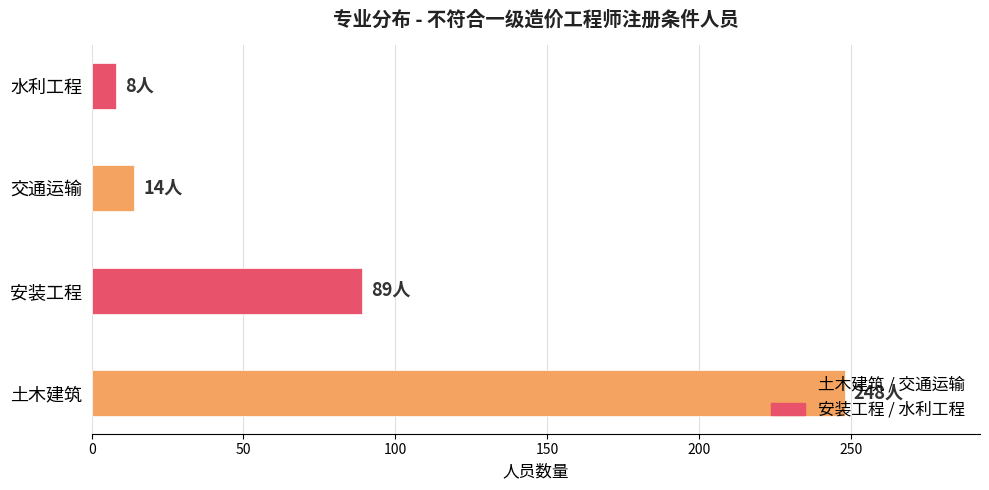

Are the bars grouped side by side (vs. stacked)?

No